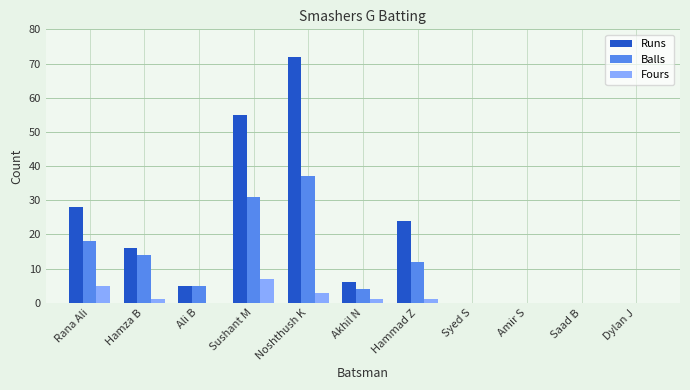

Reading left to right, extract all data points from this chart.

Runs: Rana Ali=28	Hamza B=16	Ali B=5	Sushant M=55	Noshthush K=72	Akhil N=6	Hammad Z=24	Syed S=0	Amir S=0	Saad B=0	Dylan J=0
Balls: Rana Ali=18	Hamza B=14	Ali B=5	Sushant M=31	Noshthush K=37	Akhil N=4	Hammad Z=12	Syed S=0	Amir S=0	Saad B=0	Dylan J=0
Fours: Rana Ali=5	Hamza B=1	Ali B=0	Sushant M=7	Noshthush K=3	Akhil N=1	Hammad Z=1	Syed S=0	Amir S=0	Saad B=0	Dylan J=0